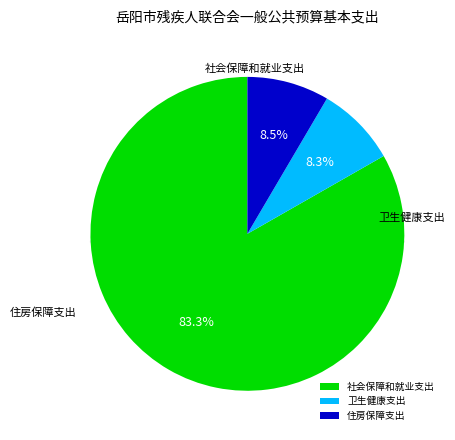

Which category has the smallest portion of the pie?

卫生健康支出